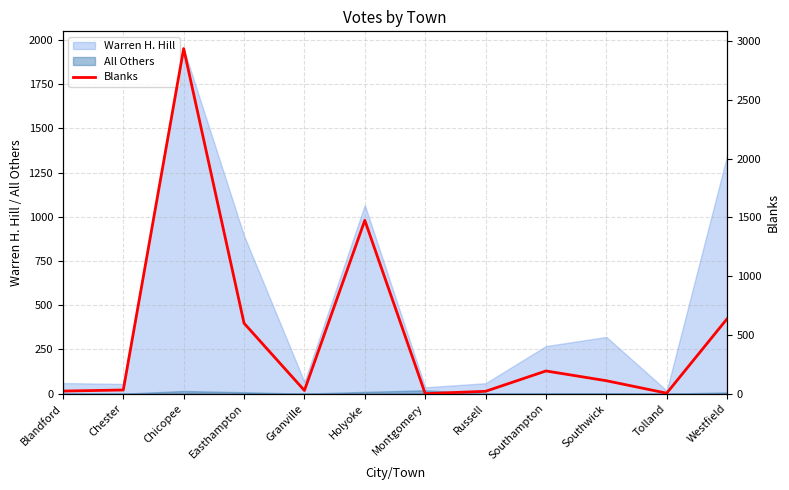

The value of Warren H. Hill at Holyoke is 1067. True or false?

True